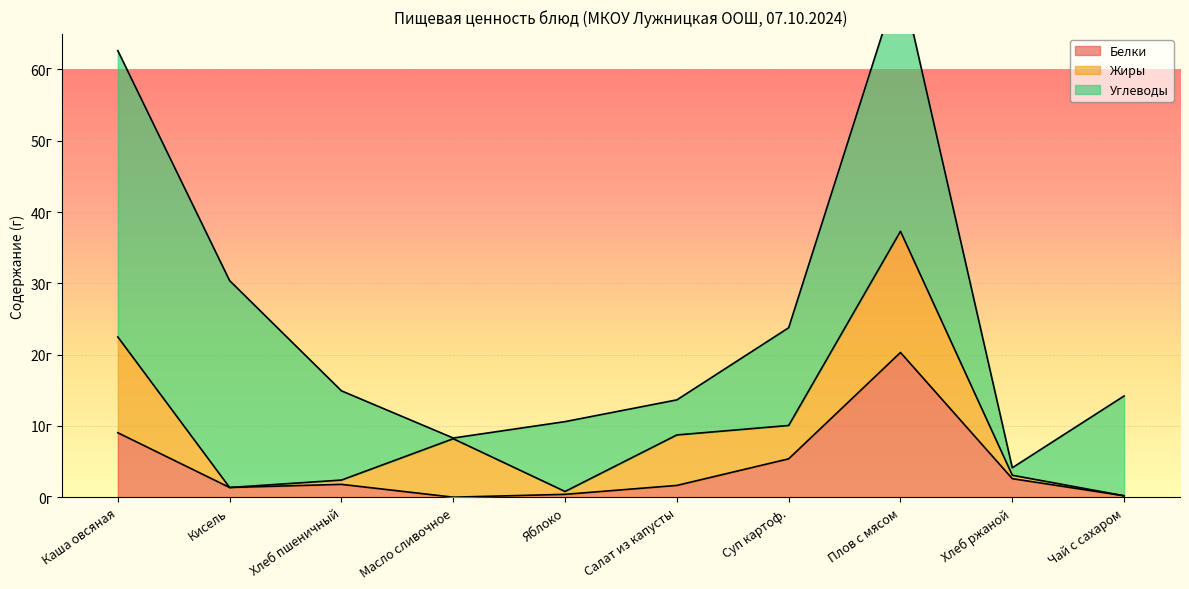

What is the label of the 9th point from the left?

Хлеб ржаной